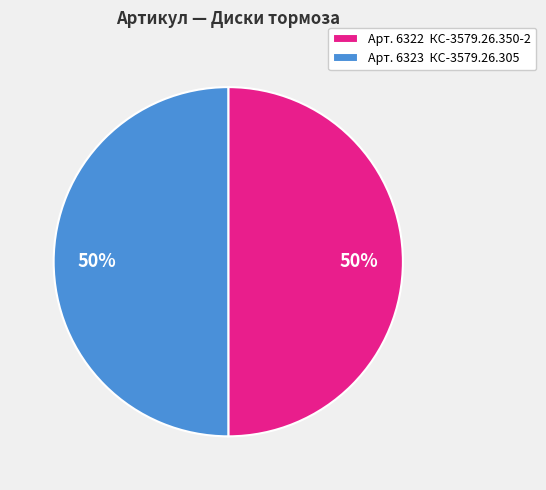

True or false: Арт. 6322 КС-3579.26.350-2 accounts for 50% of the total.

True